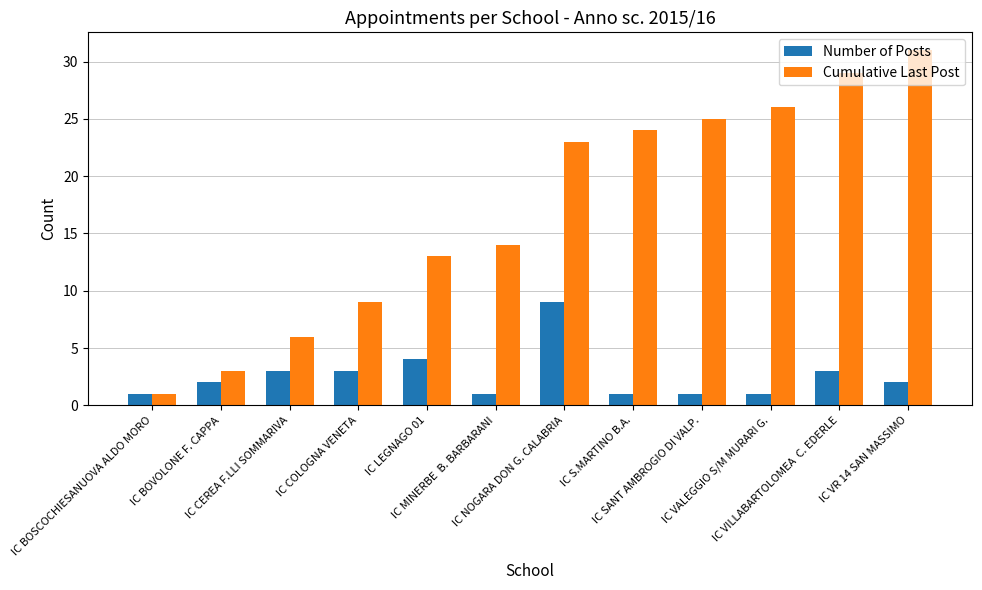

Is it true that Cumulative Last Post equals 1 at IC BOVOLONE F. CAPPA?

False